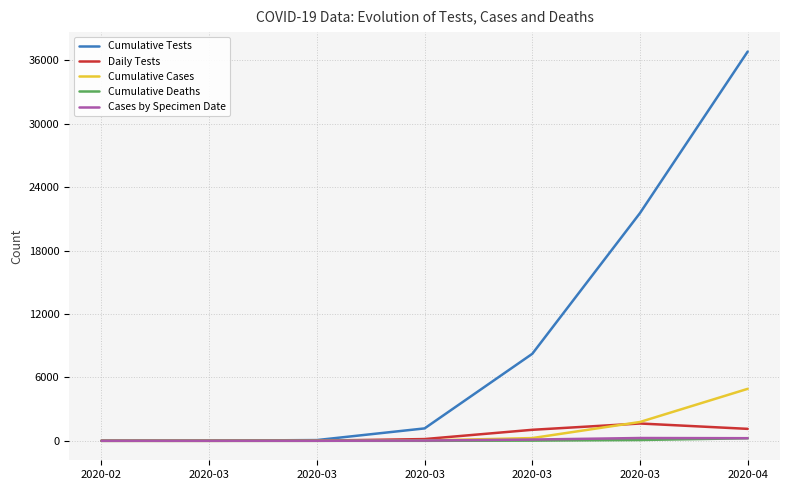

True or false: Cumulative Deaths and Cumulative Tests cross at least once.

False